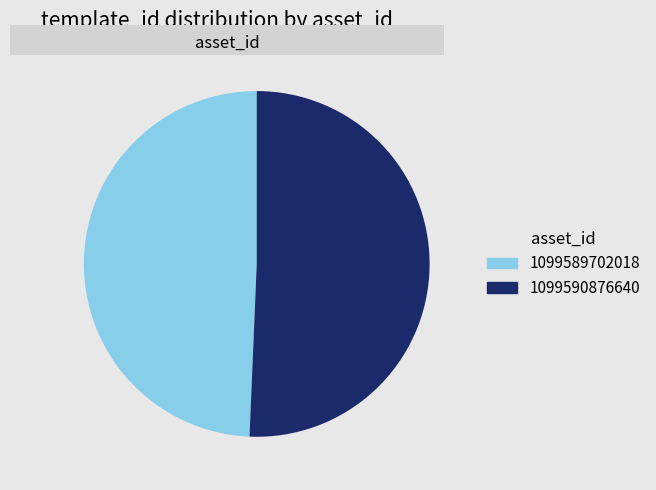

Which slice is the smallest?

1099589702018